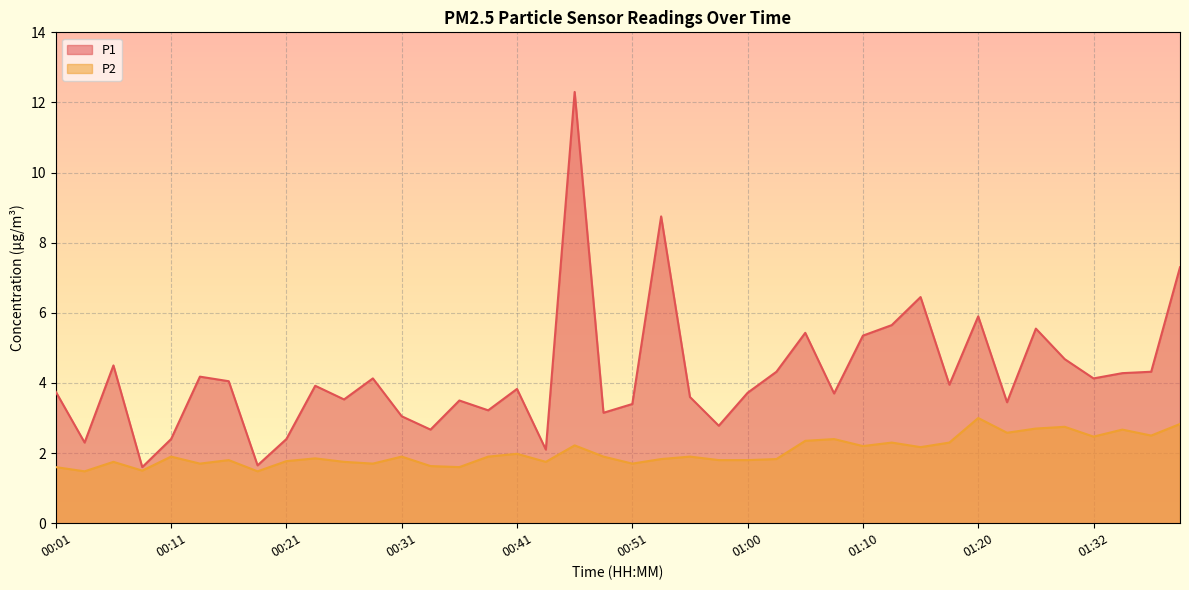

True or false: P2 and P1 intersect in this chart.

False